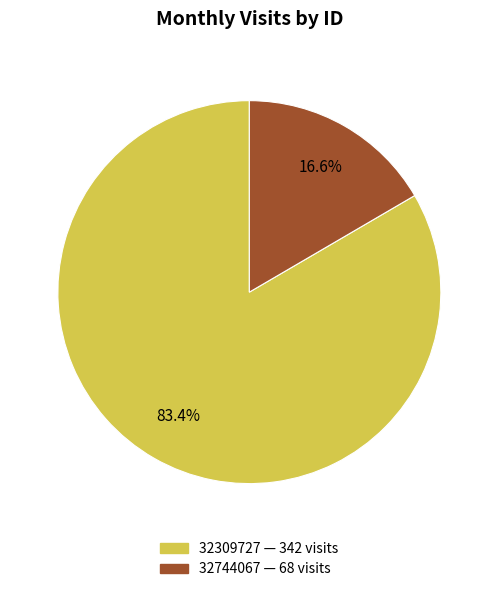

Does 32744067 account for over 50% of the chart?

No